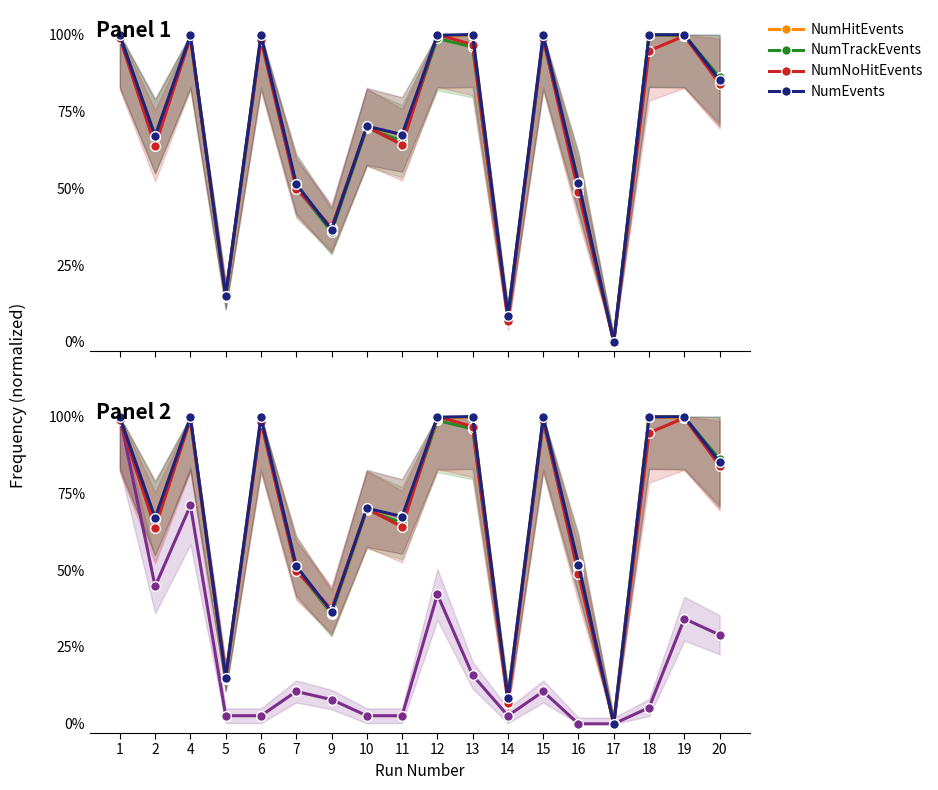

Is it true that NumTrackEvents equals 0.5 at 1?

False